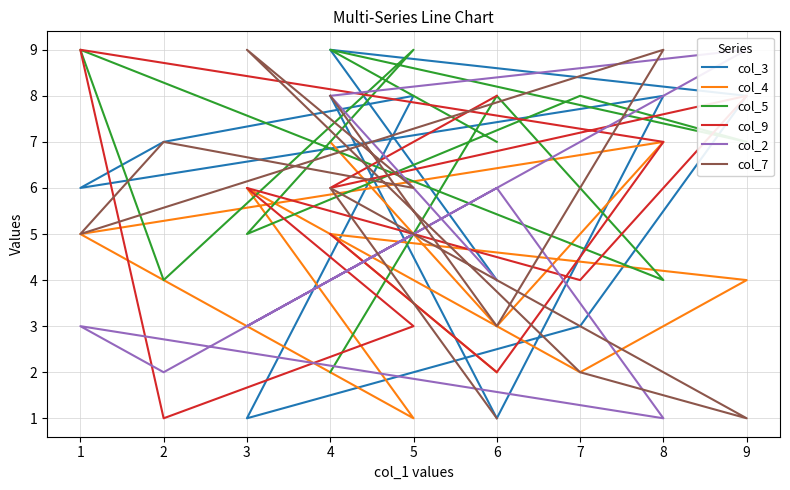

At which category does col_9 reach its first local peak?

1